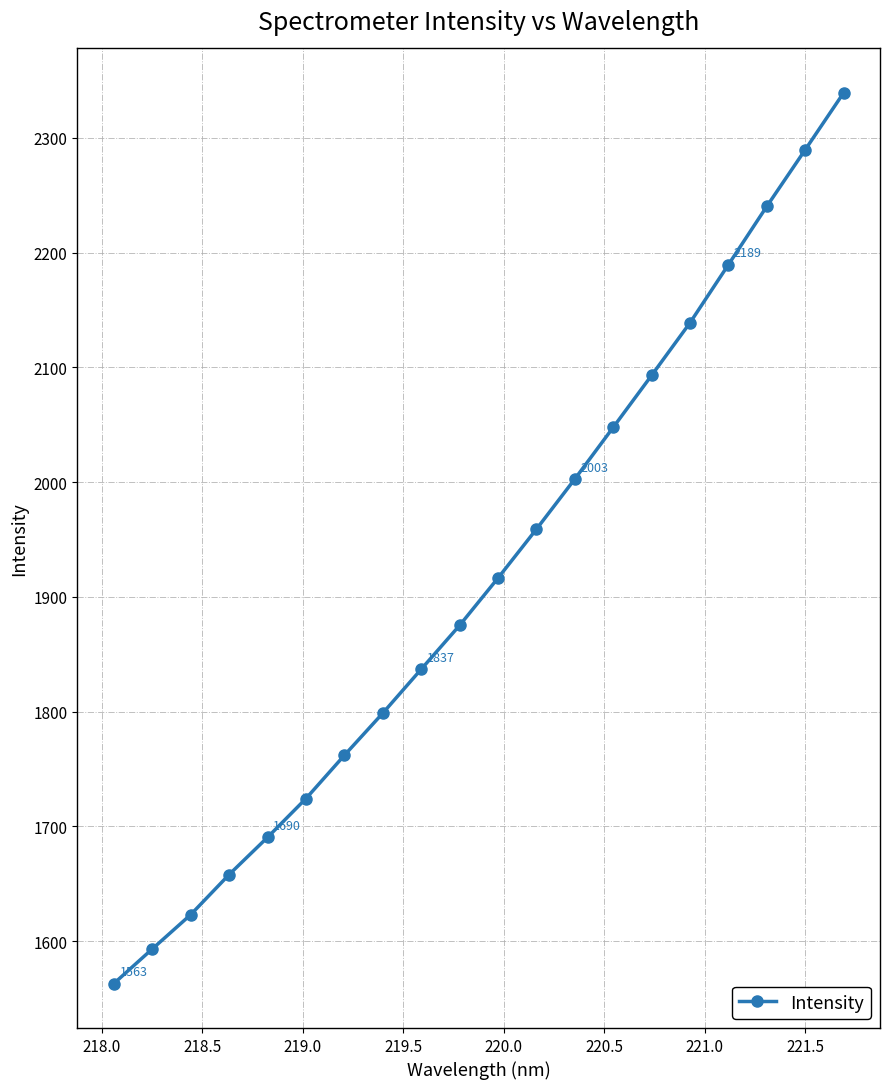

What is the greatest value displayed?

2339.0